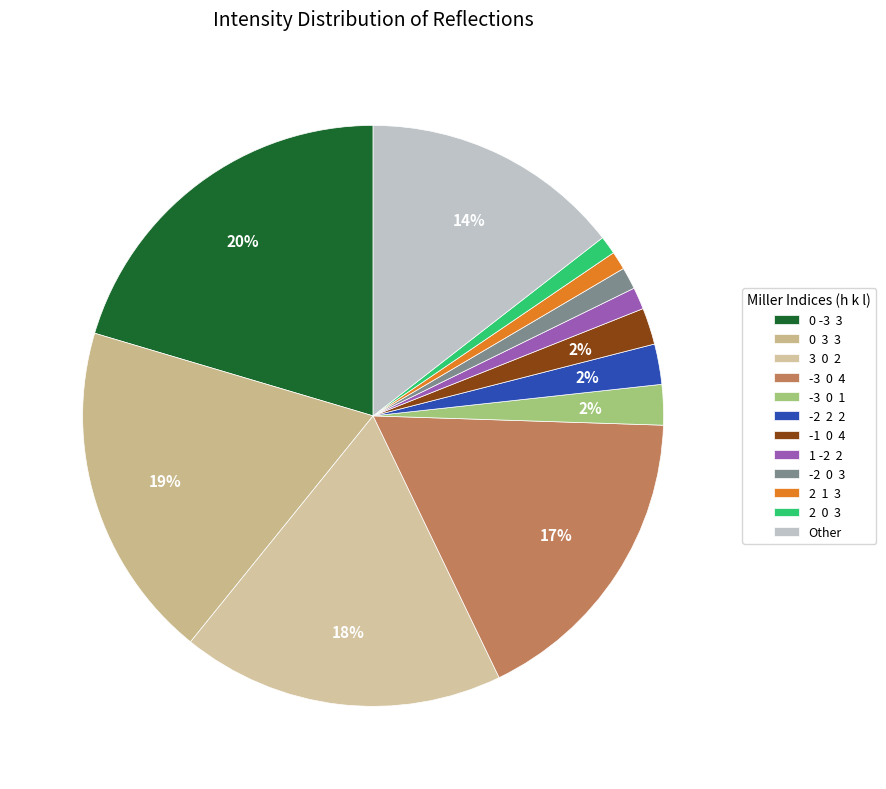

How many slices are in this pie chart?

12